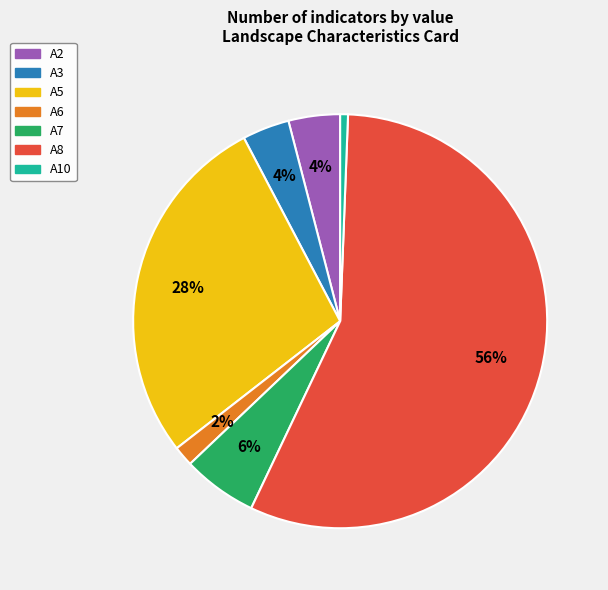

Does any single category account for the majority?

Yes